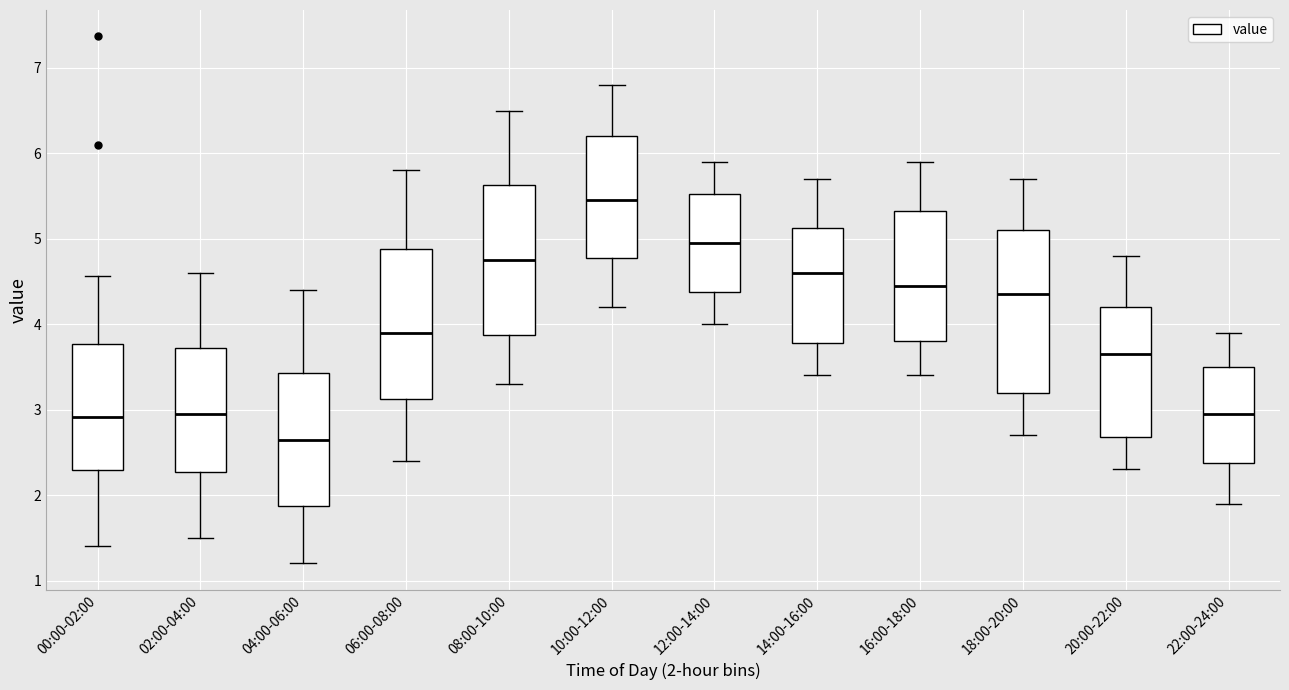

Reading left to right, transcribe this box plot: for each box, give where its median line is, the range the box spans, and where its two whiskers end, as read against the y-axis. The values are not printed on the chart, so give them approximately, as read against the axis.

00:00-02:00: median 2.9, box 2.3 to 3.8, whiskers 1.4 to 4.6
02:00-04:00: median 3.0, box 2.3 to 3.7, whiskers 1.5 to 4.6
04:00-06:00: median 2.7, box 1.9 to 3.4, whiskers 1.2 to 4.4
06:00-08:00: median 3.9, box 3.1 to 4.9, whiskers 2.4 to 5.8
08:00-10:00: median 4.8, box 3.9 to 5.6, whiskers 3.3 to 6.5
10:00-12:00: median 5.5, box 4.8 to 6.2, whiskers 4.2 to 6.8
12:00-14:00: median 5.0, box 4.4 to 5.5, whiskers 4.0 to 5.9
14:00-16:00: median 4.6, box 3.8 to 5.1, whiskers 3.4 to 5.7
16:00-18:00: median 4.5, box 3.8 to 5.3, whiskers 3.4 to 5.9
18:00-20:00: median 4.4, box 3.2 to 5.1, whiskers 2.7 to 5.7
20:00-22:00: median 3.7, box 2.7 to 4.2, whiskers 2.3 to 4.8
22:00-24:00: median 3.0, box 2.4 to 3.5, whiskers 1.9 to 3.9